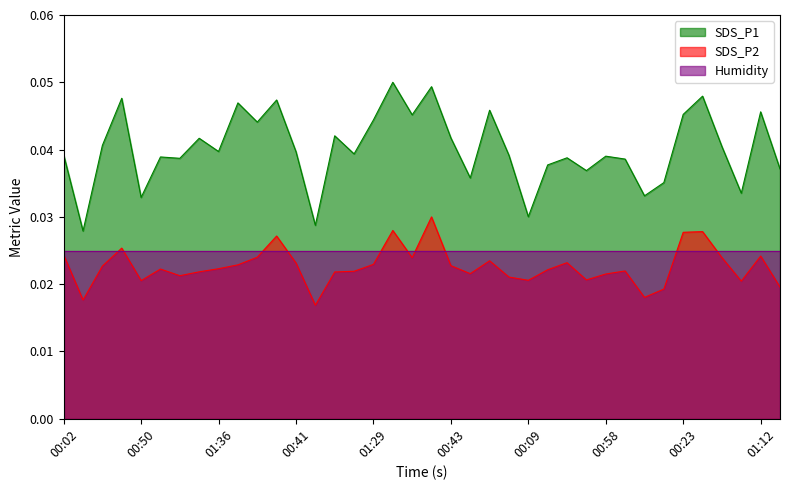

Count the number of categories in the chart.

38